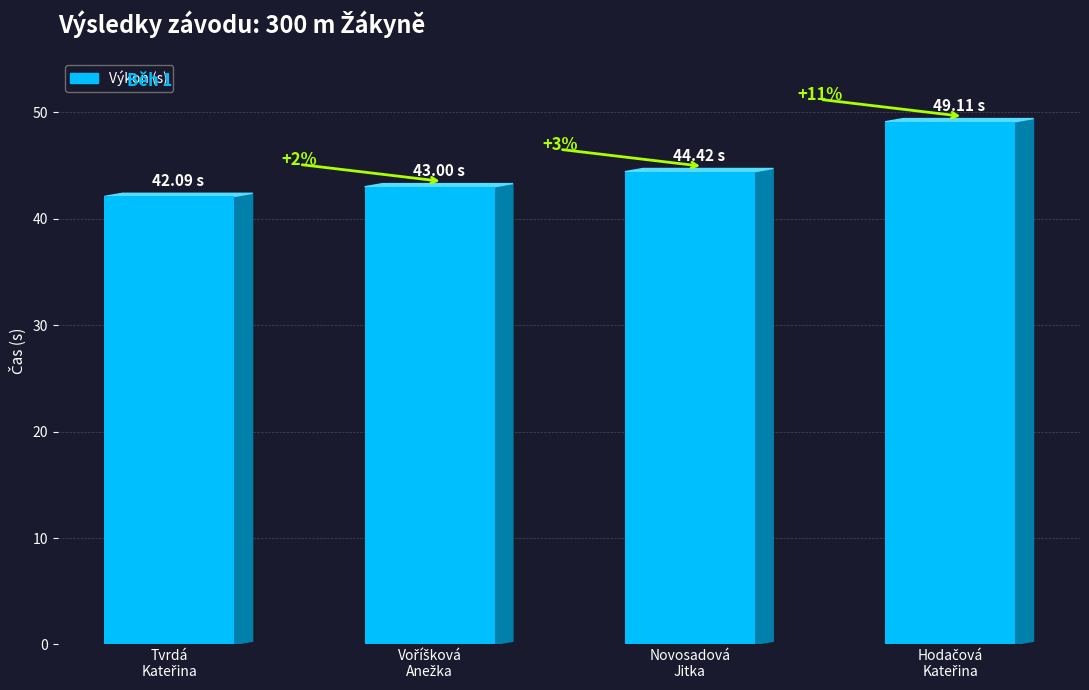

Is it true that the value at Hodačová
Kateřina is 82.6?

False